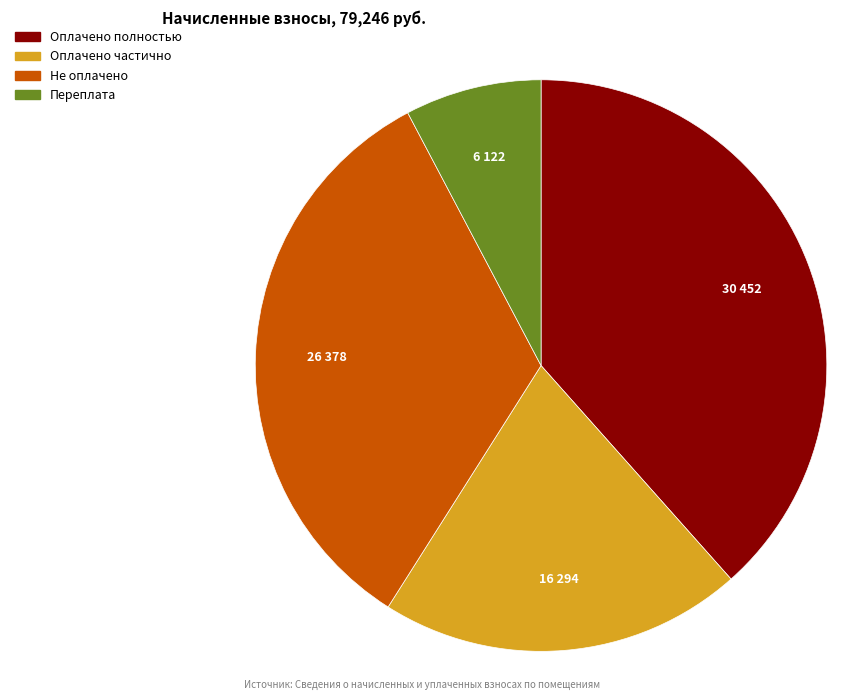

What is the ratio of the value at Оплачено полностью to the value at Не оплачено?

1.2